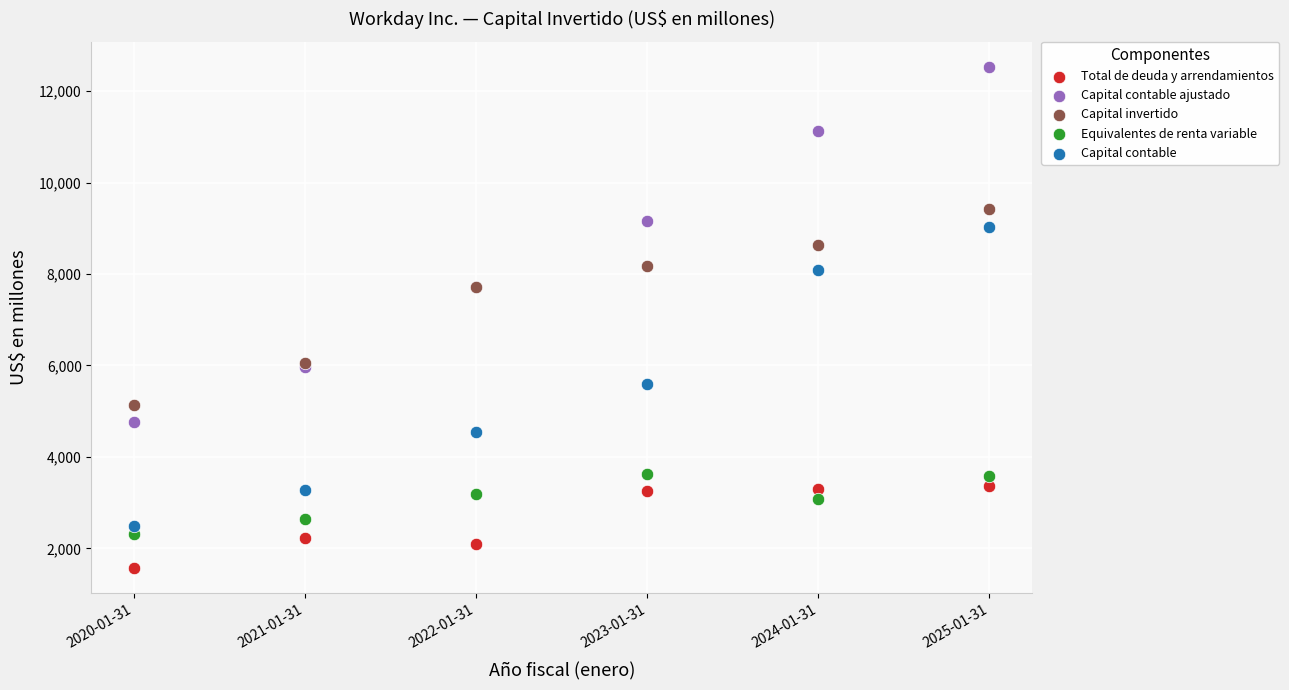

Which series reaches the minimum Y coordinate?

Total de deuda y arrendamientos